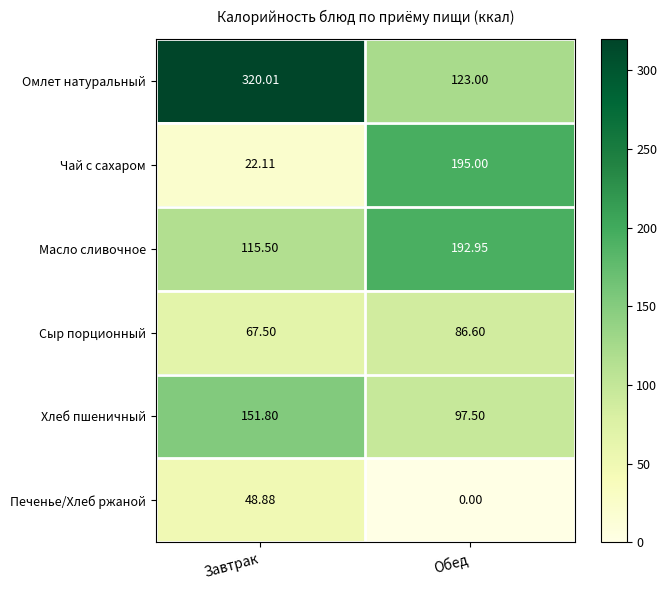

At Завтрак, list the series in order from smallest to largest.

Чай с сахаром, Печенье/Хлеб ржаной, Сыр порционный, Масло сливочное, Хлеб пшеничный, Омлет натуральный